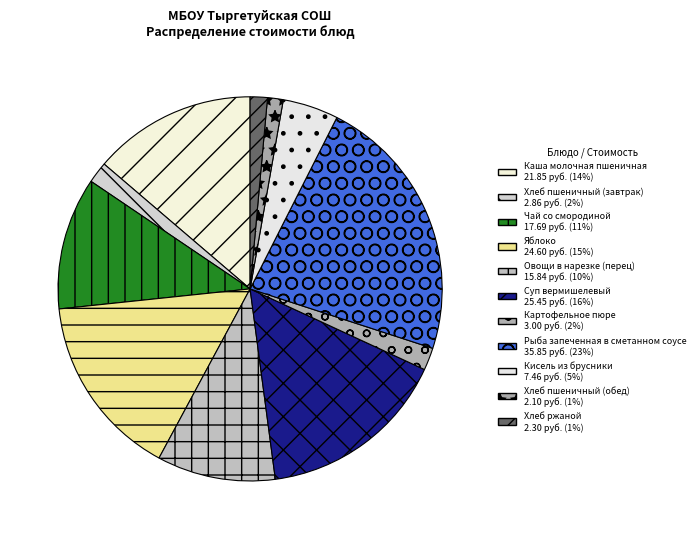

How many slices are in this pie chart?

11